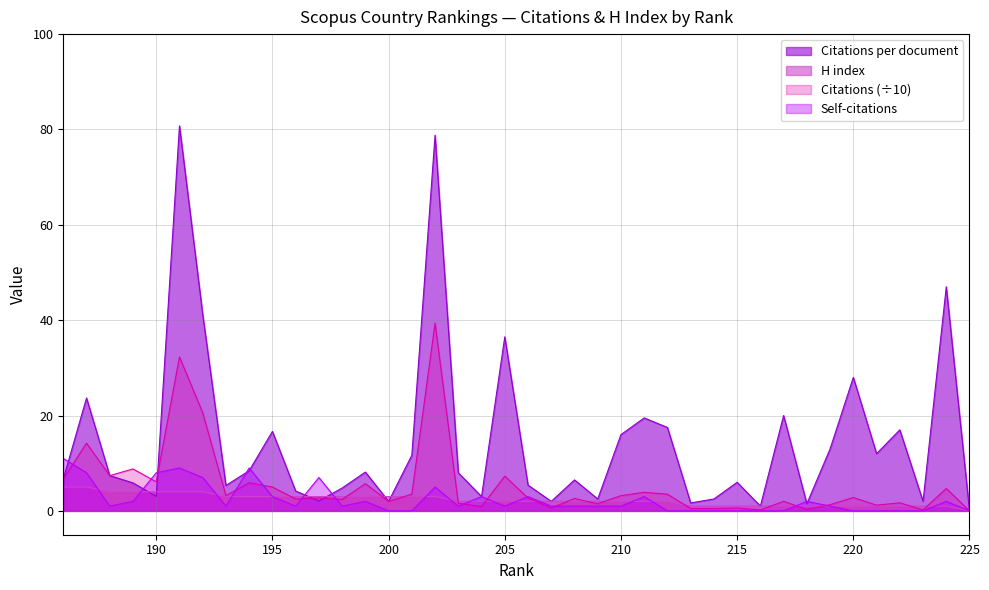

At which label does Citations per document reach its minimum?

225